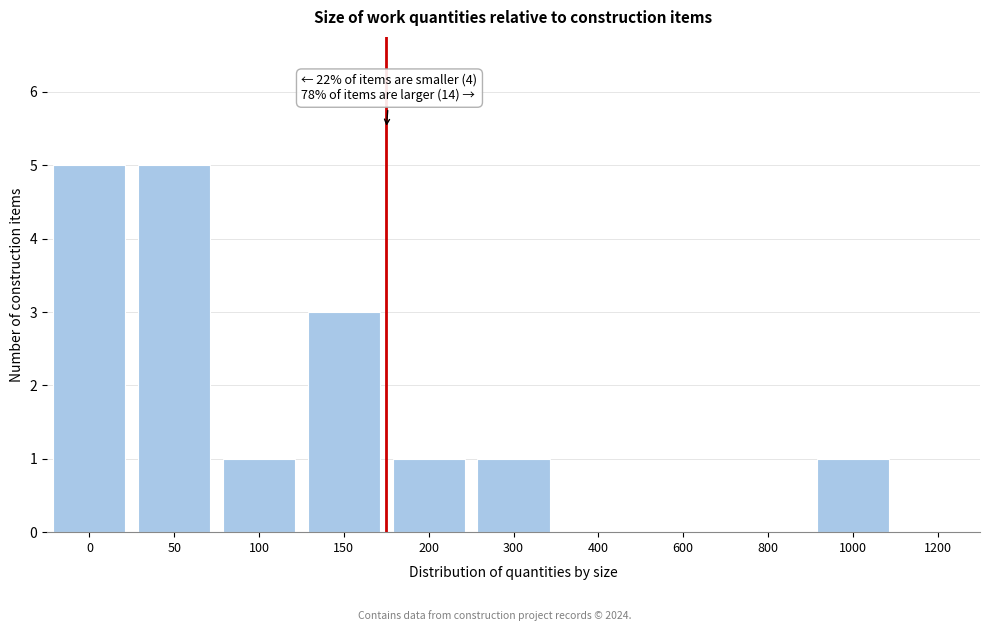

Reading left to right, transcribe all the data shown in this chart.

0=5	50=5	100=1	150=3	200=1	300=1	400=0	600=0	800=0	1000=1	1200=0